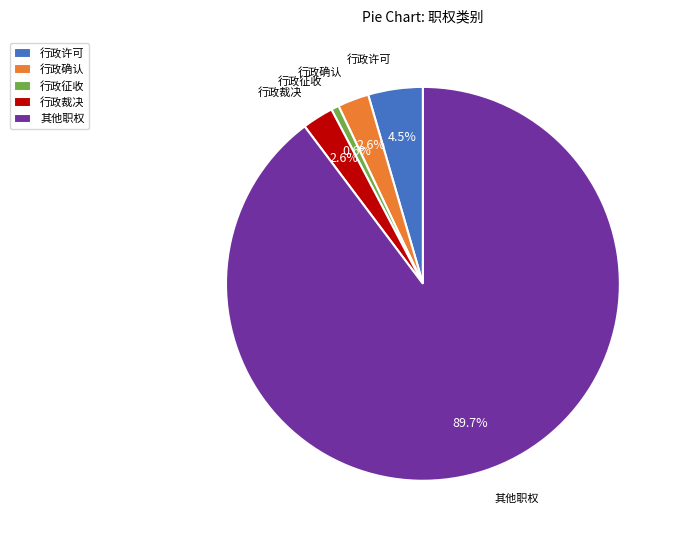

What is the smallest slice in the pie chart?

行政征收